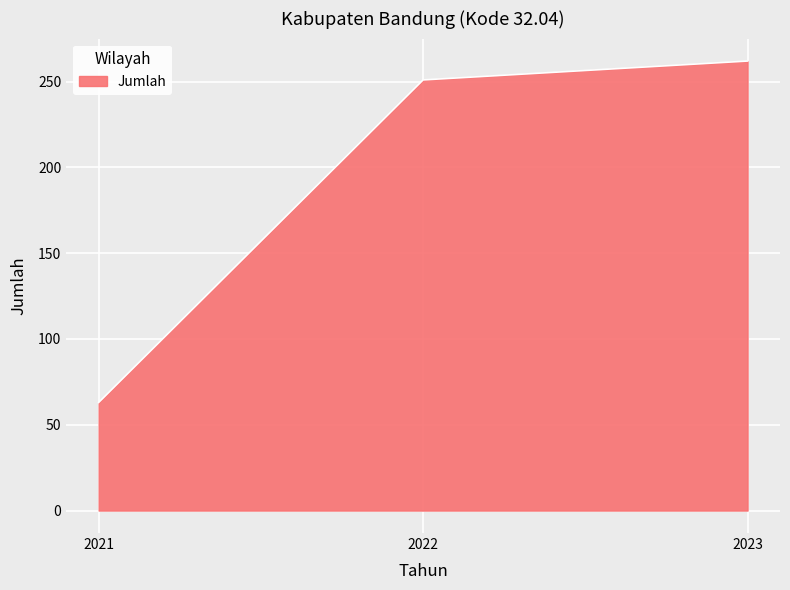

What is the sum of all values?

576